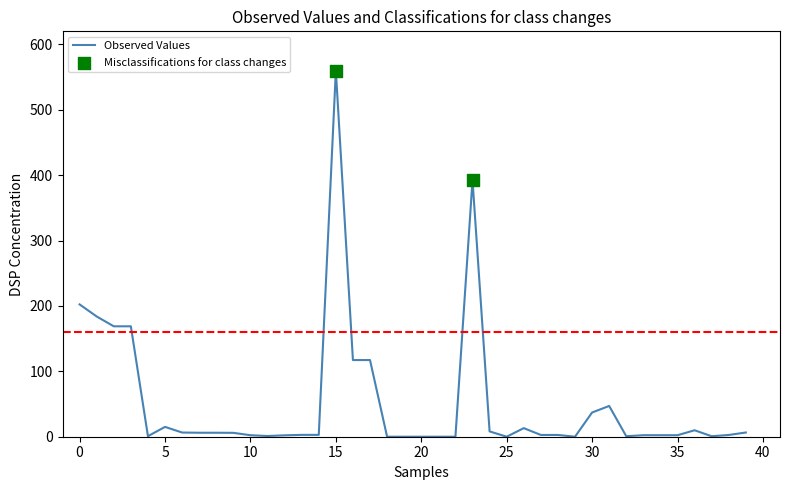

What is the difference between the maximum and minimum values?

560.0